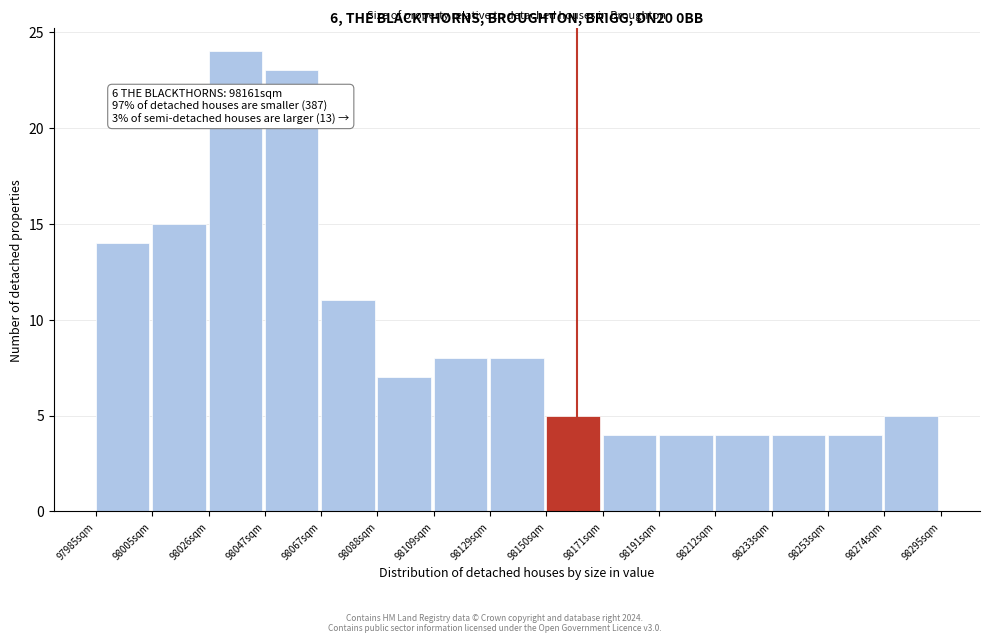

Which range on the x-axis has the tallest bar?

98025 to 98045